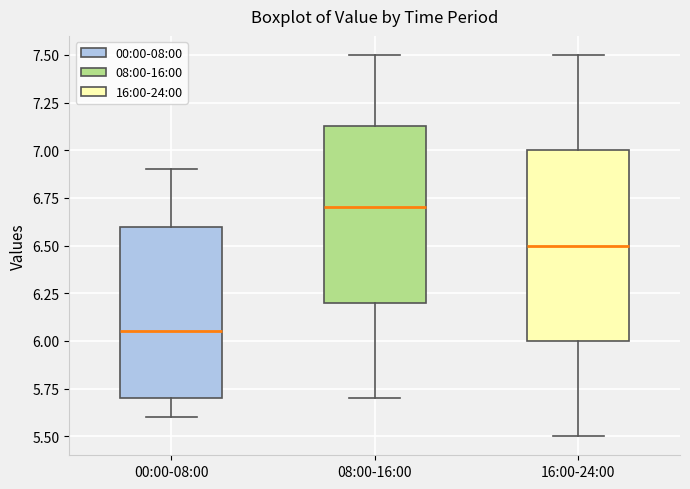

Reading left to right, read every box against the y-axis: the position of its median line, the range the box covers, and the ends of its whiskers. The values are not printed on the chart, so give them approximately, as read against the axis.

00:00-08:00: median 6.05, box 5.70 to 6.60, whiskers 5.60 to 6.90
08:00-16:00: median 6.70, box 6.20 to 7.15, whiskers 5.70 to 7.50
16:00-24:00: median 6.50, box 6.00 to 7.00, whiskers 5.50 to 7.50